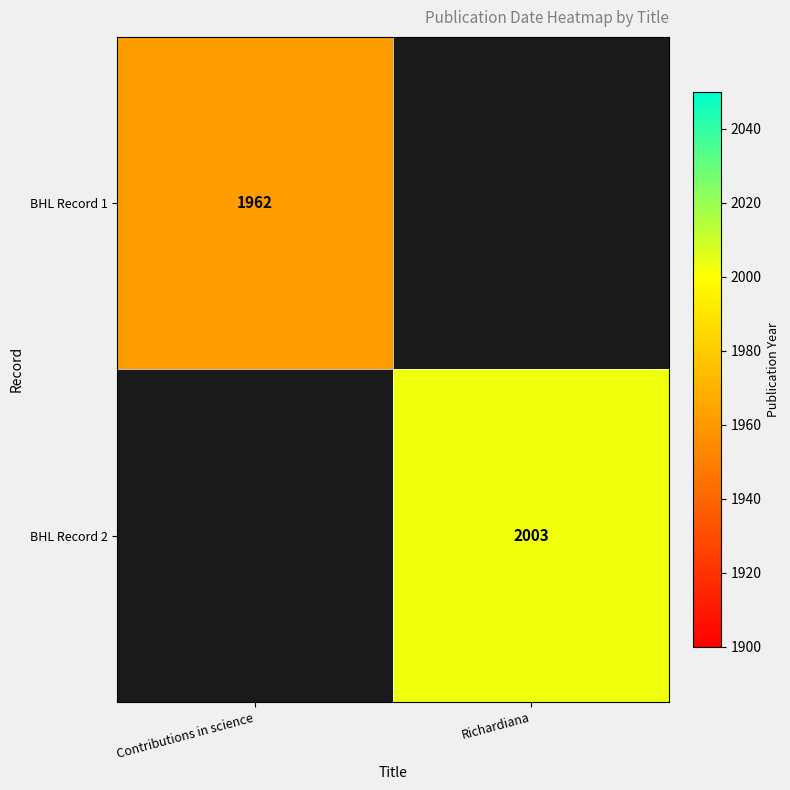

Is it true that BHL Record 2 equals 2690 at Richardiana?

False